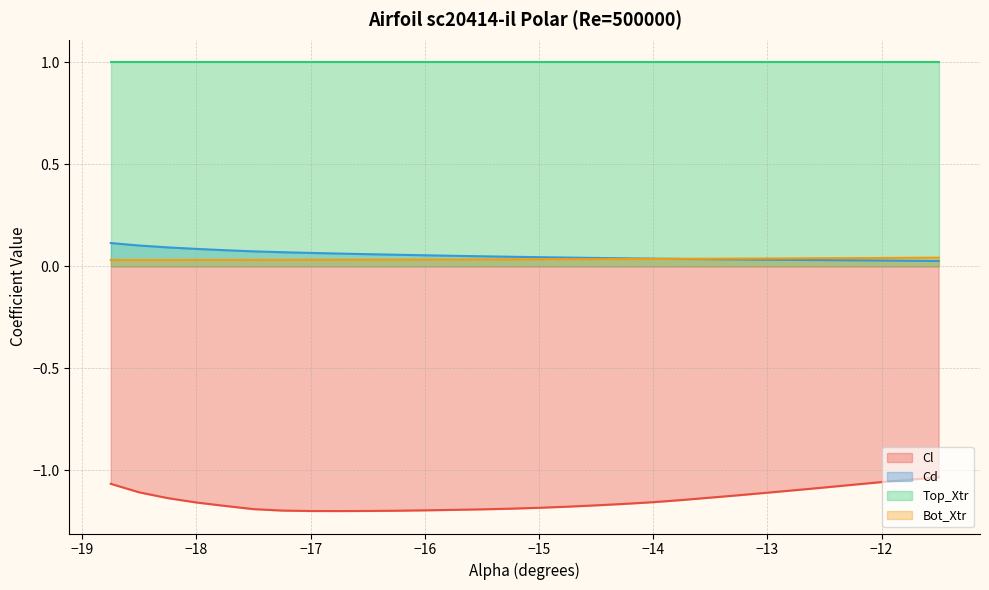

Does the chart have visible grid lines?

Yes